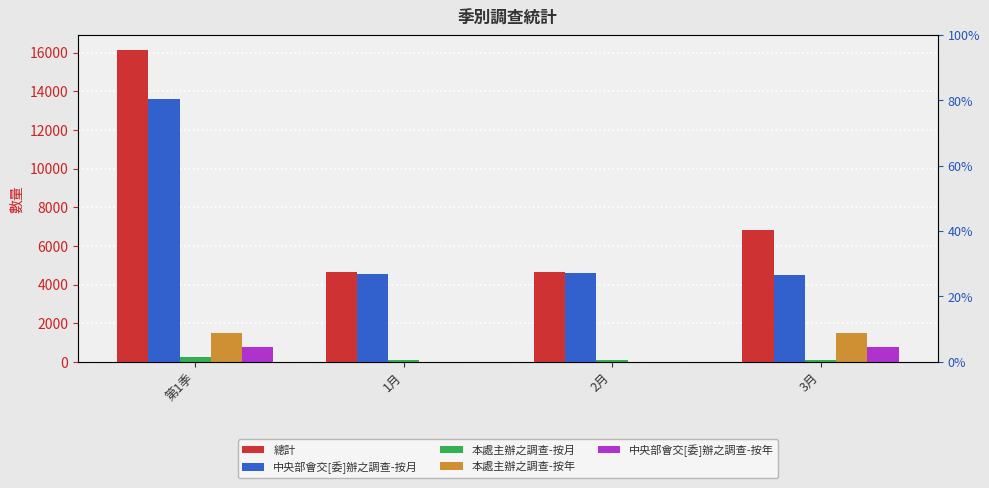

Which series has the widest spread of values?

總計